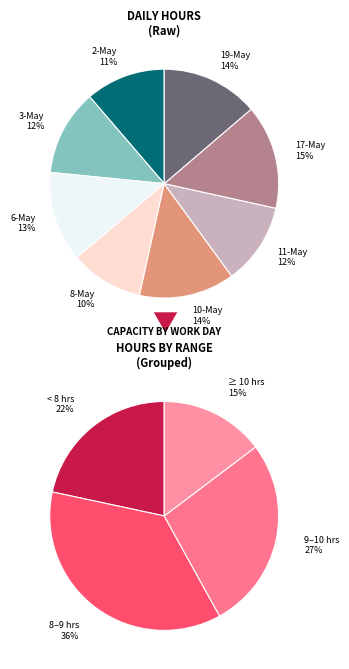

Do 6-May and 3-May together represent more than half of the pie?

No